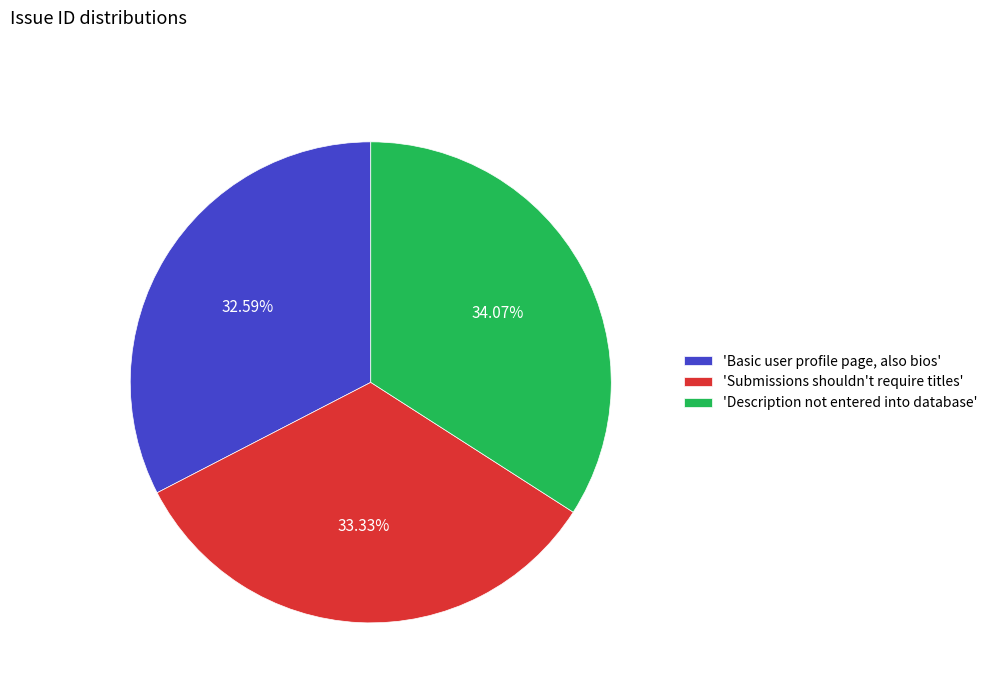

Rank the categories by value from highest to lowest.

'Description not entered into database', 'Submissions shouldn't require titles', 'Basic user profile page, also bios'